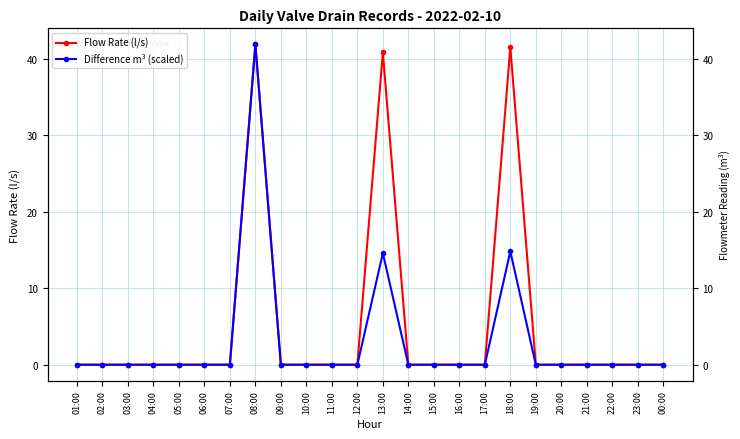

What is the difference between the maximum and minimum values in the Flow Rate (l/s) series?

41.9